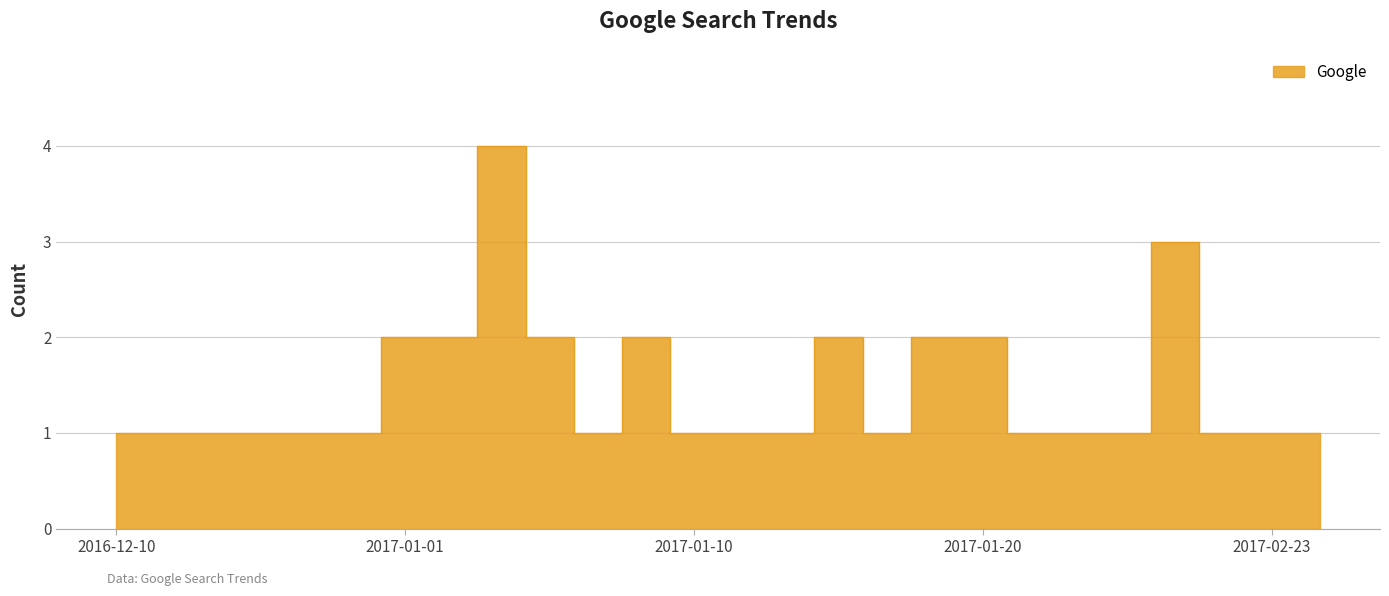

Reading left to right, extract all data points from this chart.

2016-12-10=1	2016-12-14=1	2016-12-15=1	2016-12-22=1	2016-12-26=1	2016-12-30=1	2017-01-01=2	2017-01-02=2	2017-01-04=4	2017-01-05=2	2017-01-07=1	2017-01-08=2	2017-01-10=1	2017-01-12=1	2017-01-14=1	2017-01-17=2	2017-01-18=1	2017-01-19=2	2017-01-20=2	2017-01-25=1	2017-01-26=1	2017-01-27=1	2017-01-28=3	2017-01-29=1	2017-02-23=1	2017-02-25=1